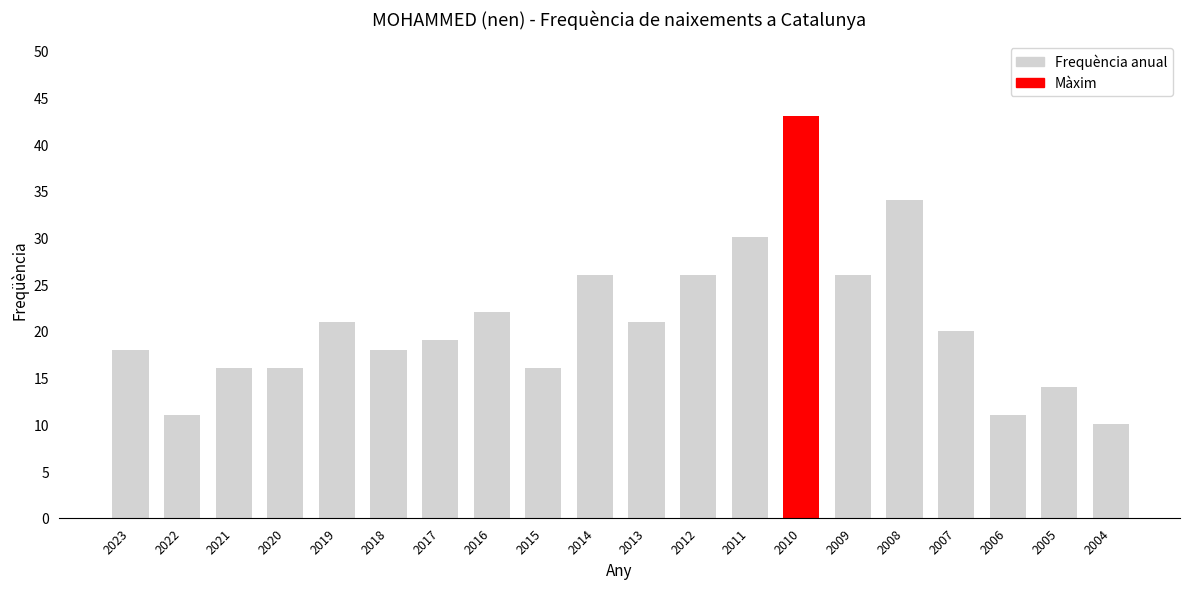

Rank the categories by value from lowest to highest.

2004, 2022, 2006, 2005, 2021, 2020, 2015, 2023, 2018, 2017, 2007, 2019, 2013, 2016, 2014, 2012, 2009, 2011, 2008, 2010